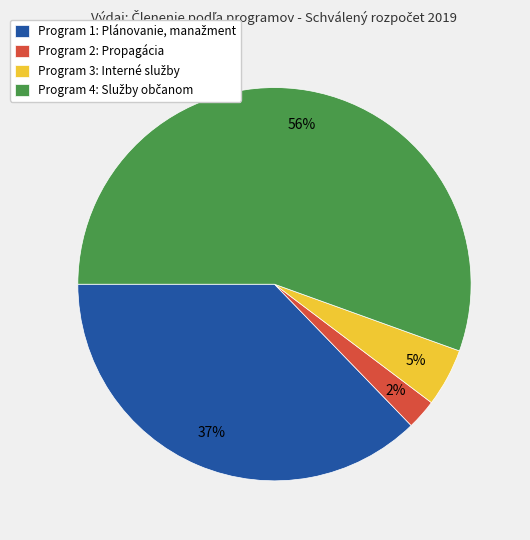

What percentage is the Program 2: Propagácia slice, to the nearest percent?

2%